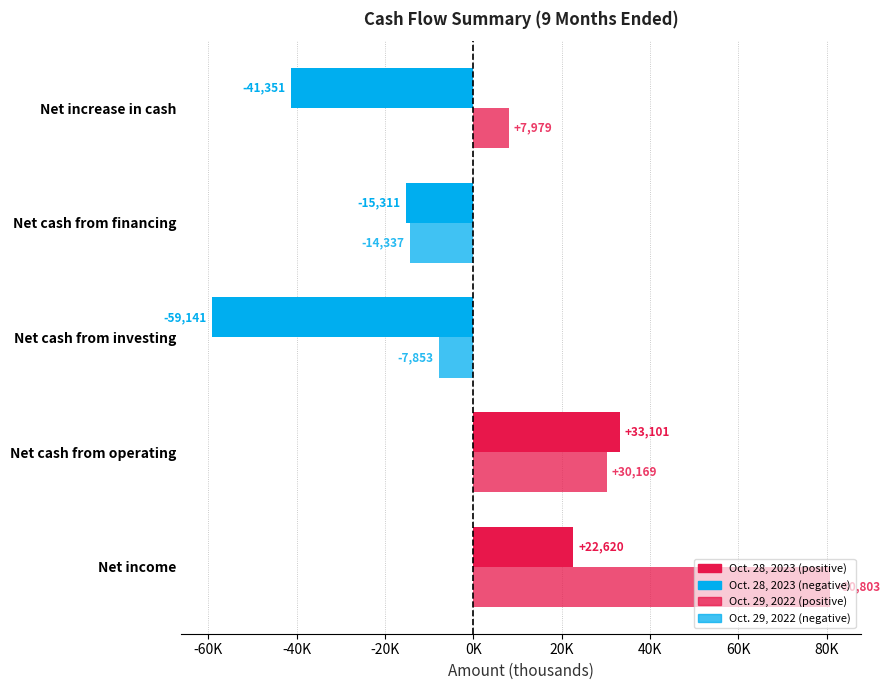

Are the bars horizontal?

Yes